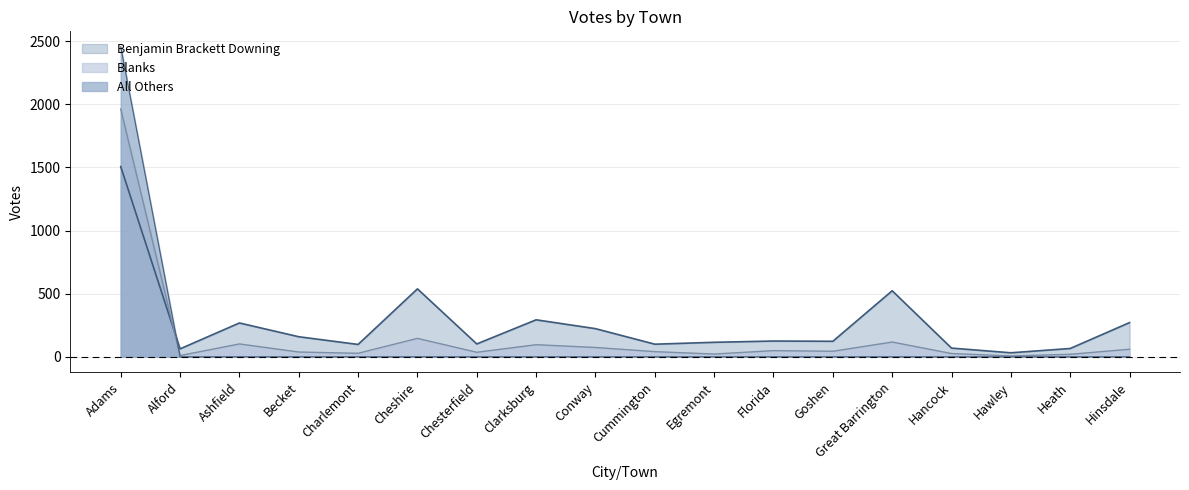

What is the label of the 5th point from the right?

Great Barrington